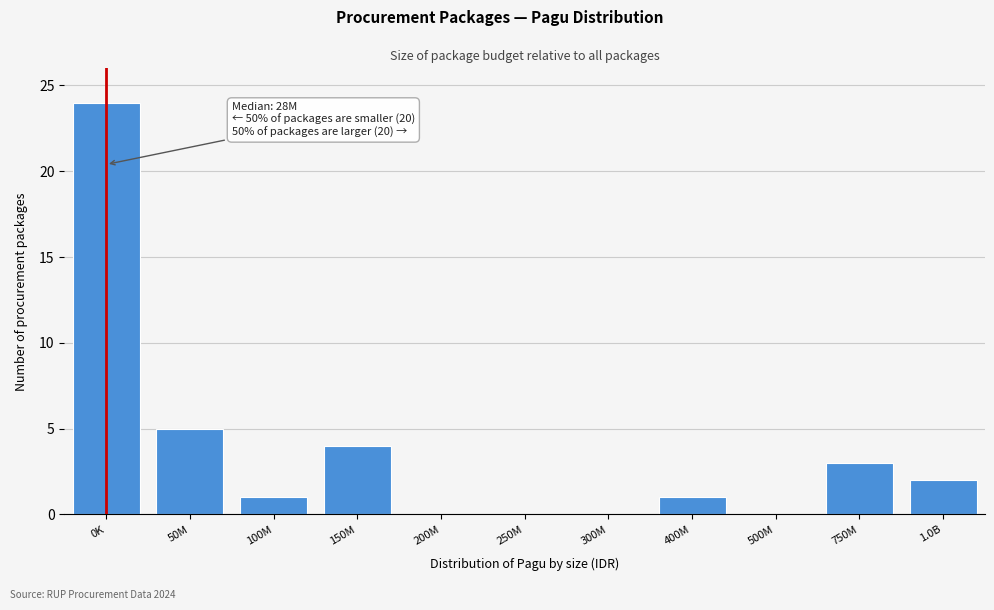

Reading left to right, extract all data points from this chart.

0K=24	50M=5	100M=1	150M=4	200M=0	250M=0	300M=0	400M=1	500M=0	750M=3	1.0B=2